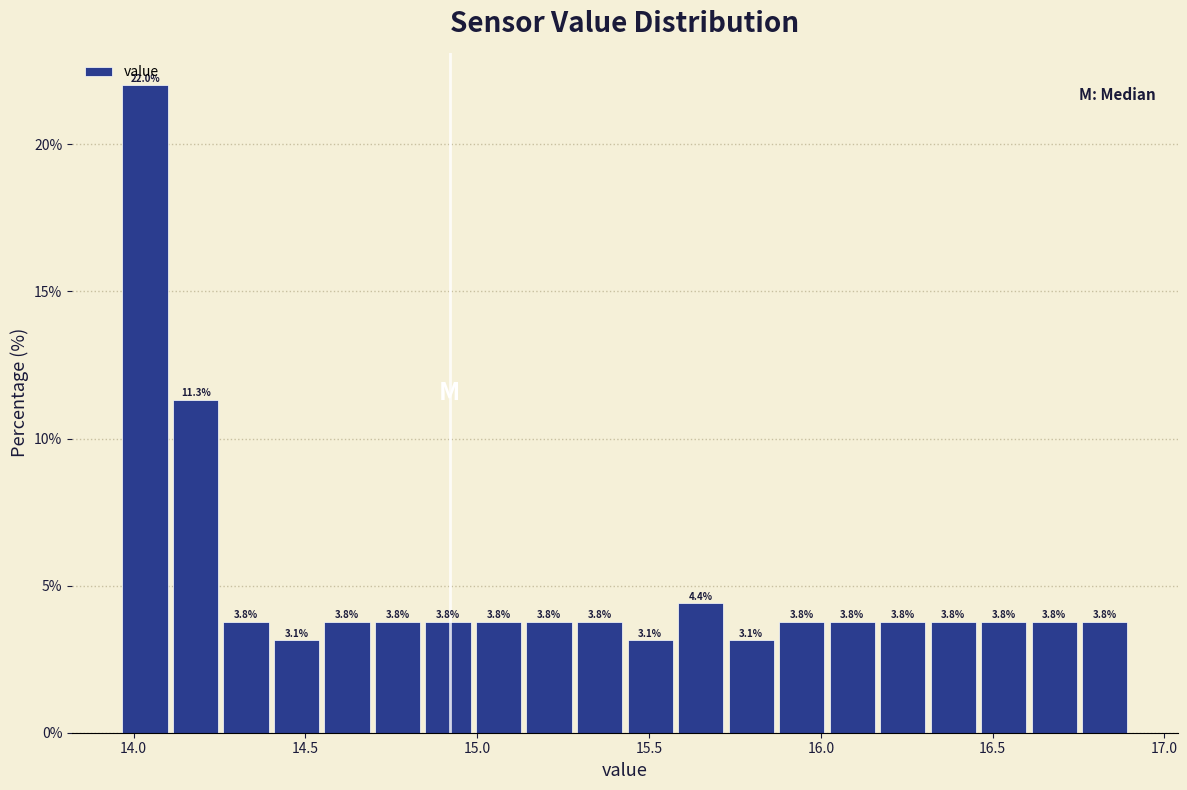

Read against the x-axis, roughly where is the centre of the tallest bar?

14.05